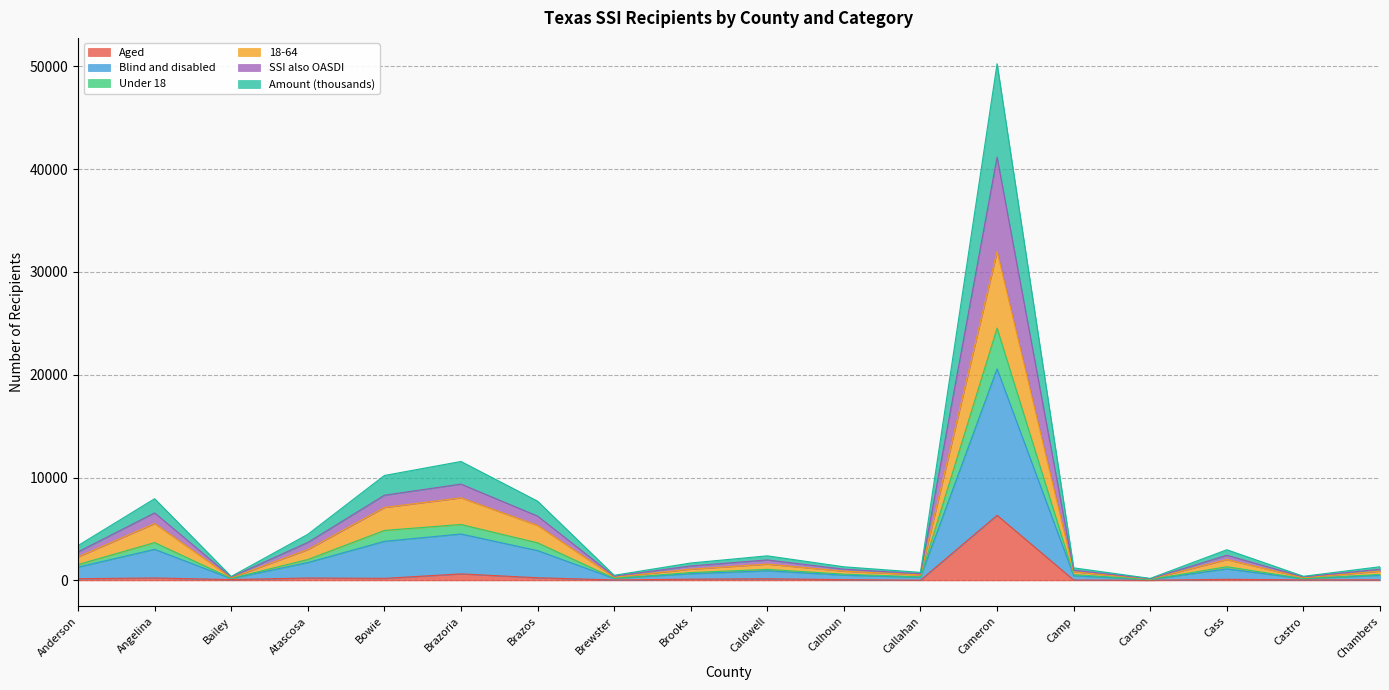

How many lines are shown in the chart?

6